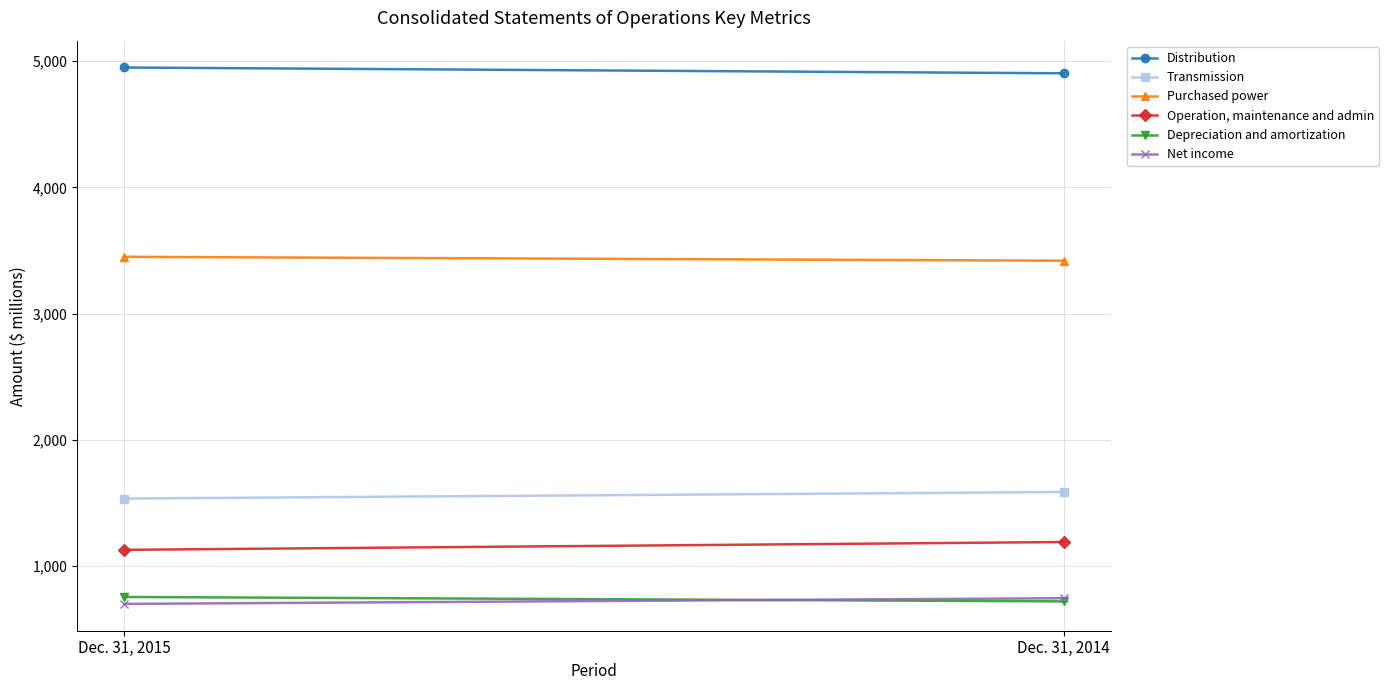

Is this an area chart (filled region under the line)?

No